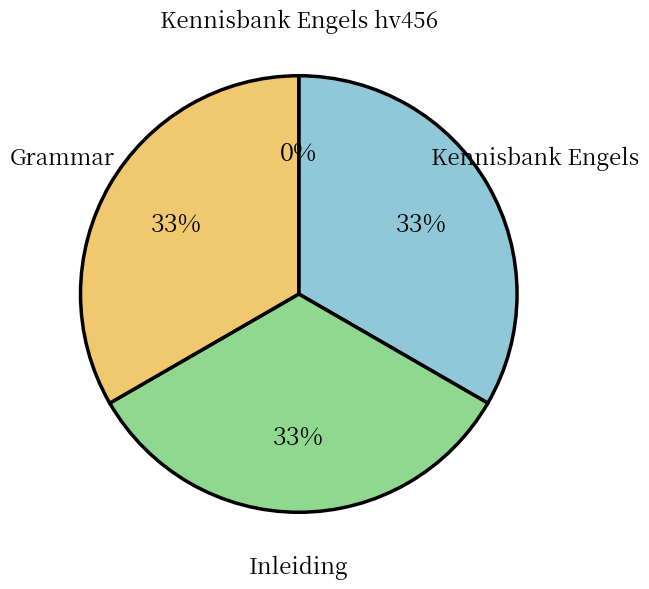

Do Grammar and Kennisbank Engels together represent more than half of the pie?

Yes